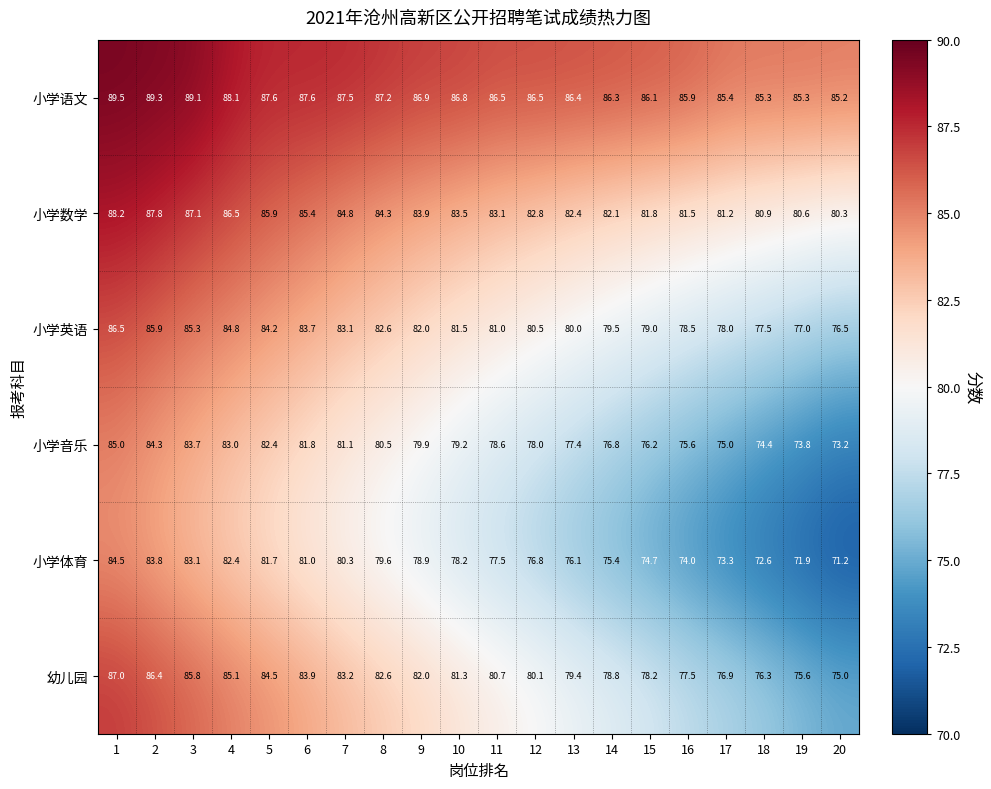

At which category is the sum across all series the highest?

1